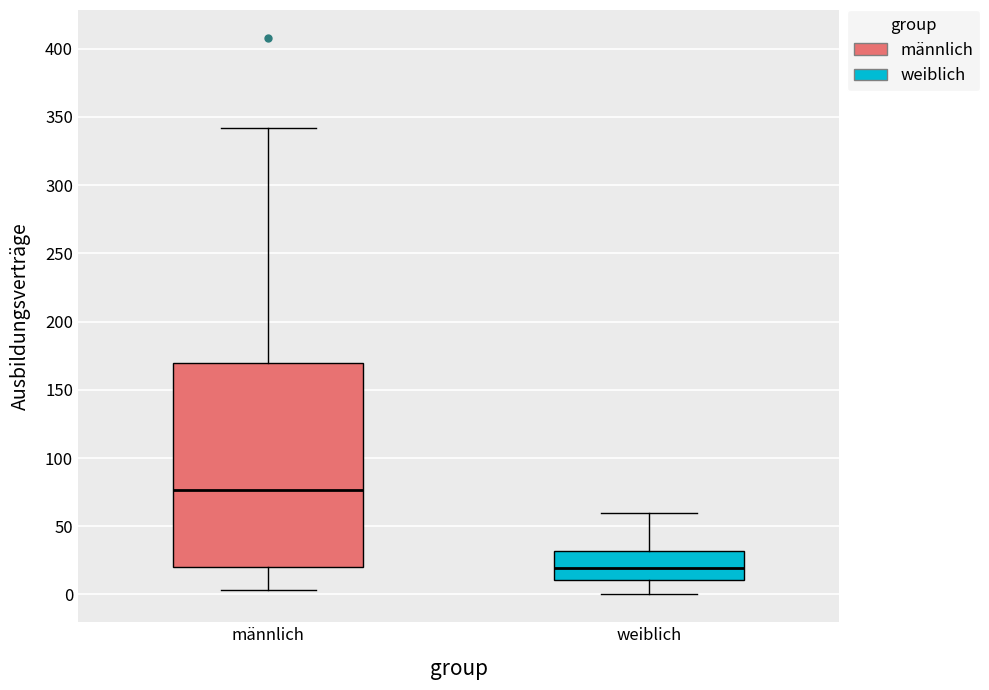

Reading left to right, transcribe this box plot: for each box, give where its median line is, the range the box spans, and where its two whiskers end, as read against the y-axis. The values are not printed on the chart, so give them approximately, as read against the axis.

männlich: median 75, box 20 to 170, whiskers 5 to 340
weiblich: median 20, box 10 to 30, whiskers 0 to 60